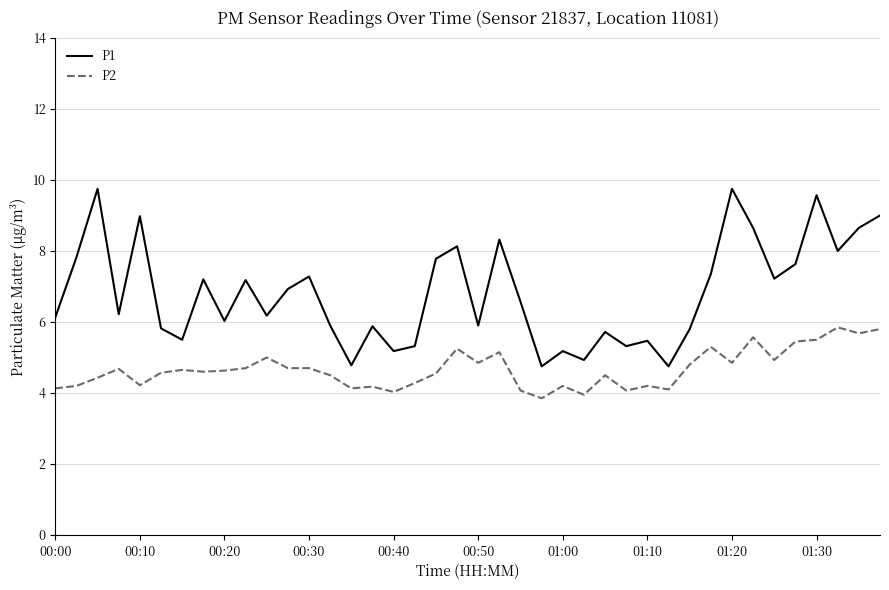

Which series has the widest spread of values?

P1